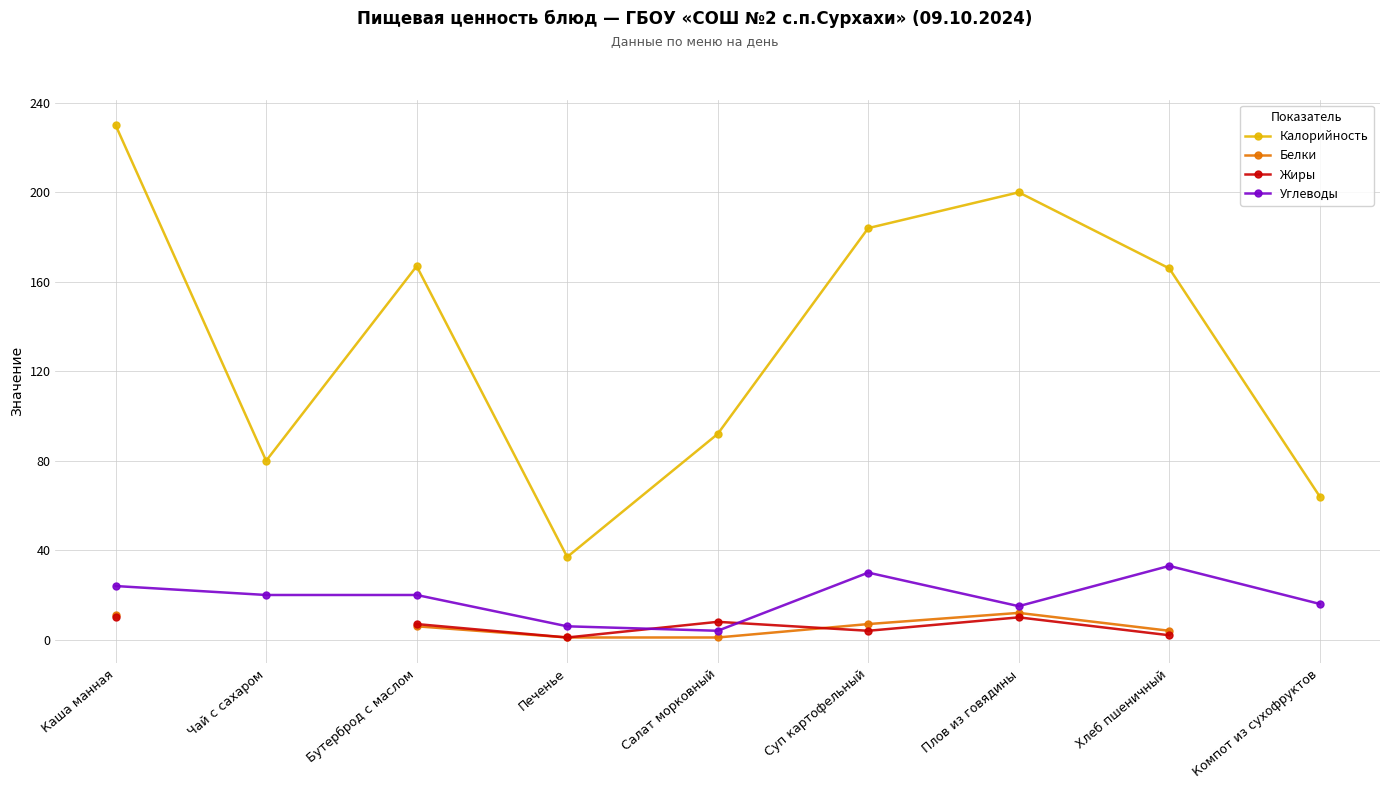

Is this an area chart (filled region under the line)?

No